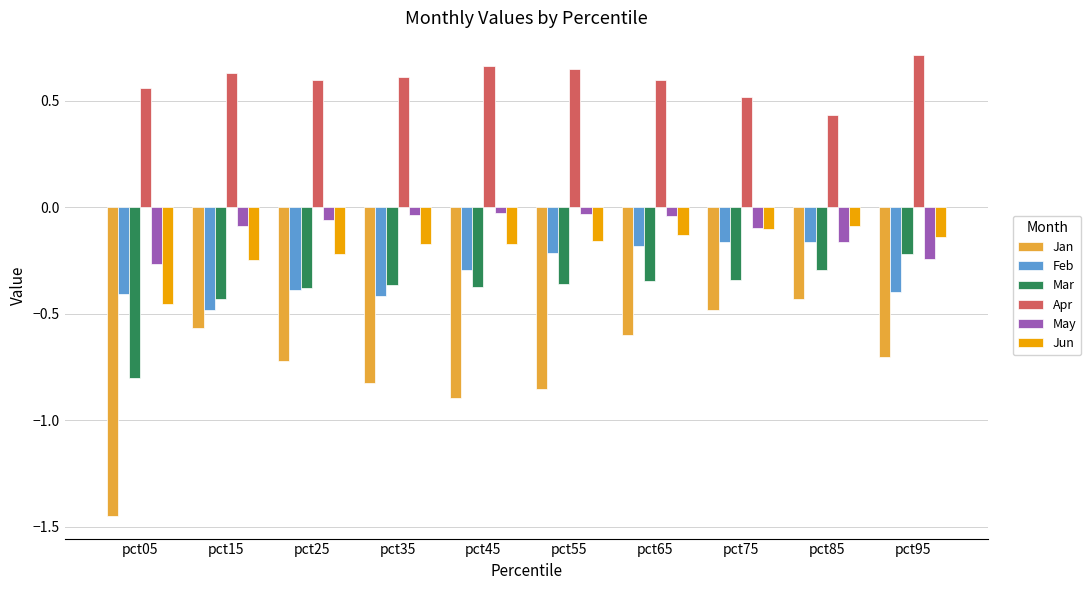

How many bars are there in each group?

6